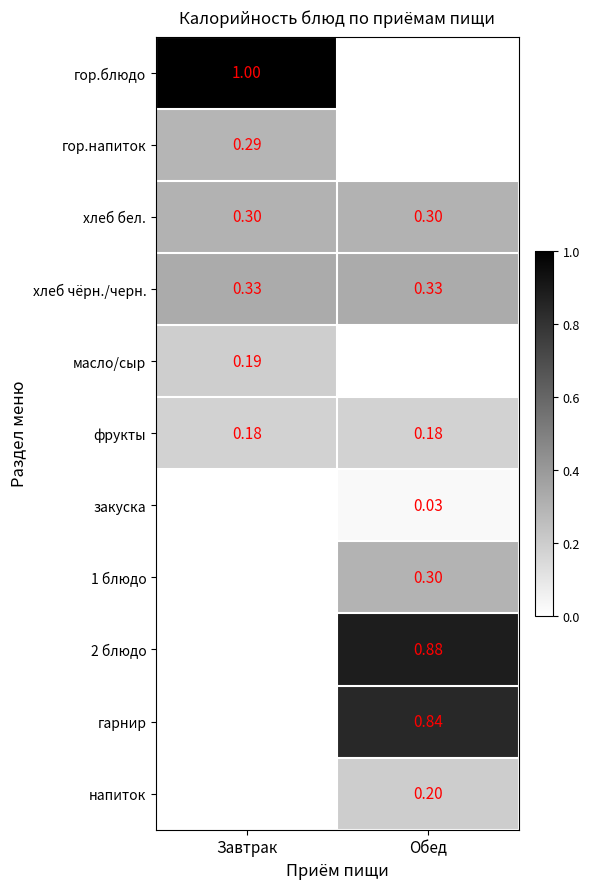

Is the value of гор.напиток at Завтрак greater than the value of напиток at Обед?

Yes